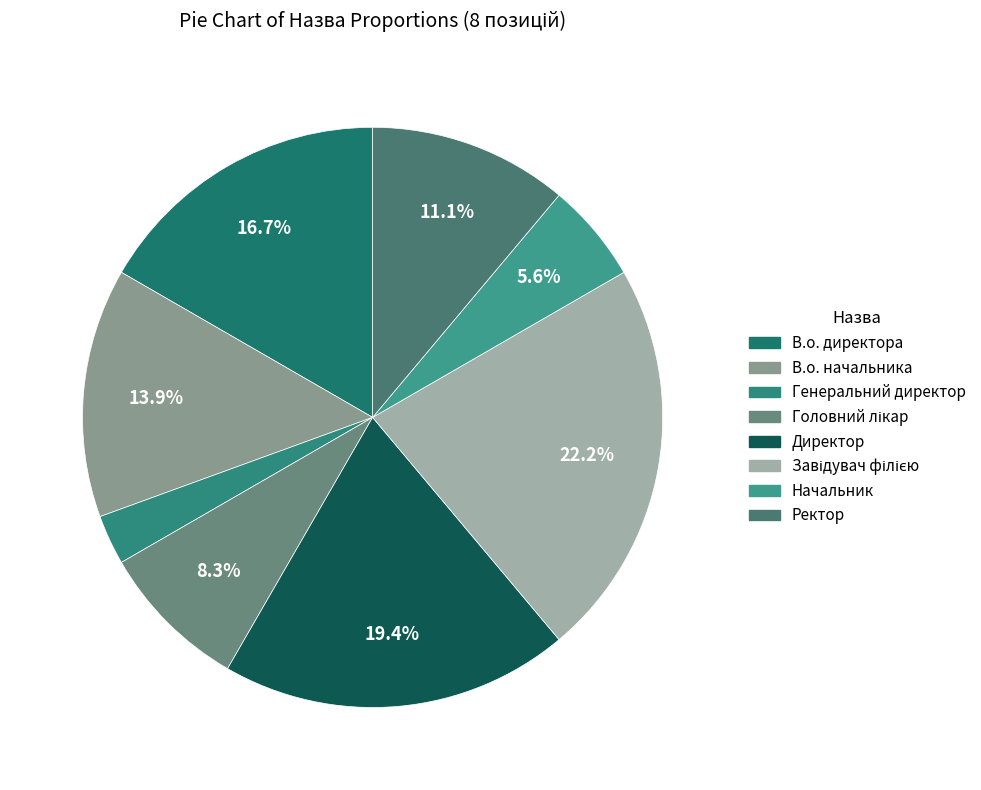

How many slices are in this pie chart?

8